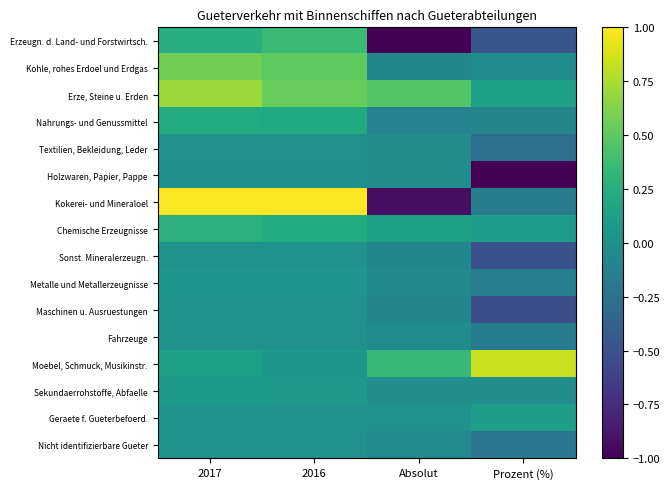

Rank the series by their maximum value, from lowest to highest.

Holzwaren, Papier, Pappe, Textilien, Bekleidung, Leder, Nicht identifizierbare Gueter, Sonst. Mineralerzeugn., Maschinen u. Ausruestungen, Fahrzeuge, Metalle und Metallerzeugnisse, Sekundaerrohstoffe, Abfaelle, Geraete f. Gueterbefoerd., Nahrungs- und Genussmittel, Chemische Erzeugnisse, Erzeugn. d. Land- und Forstwirtsch., Kohle, rohes Erdoel und Erdgas, Erze, Steine u. Erden, Moebel, Schmuck, Musikinstr., Kokerei- und Mineraloel